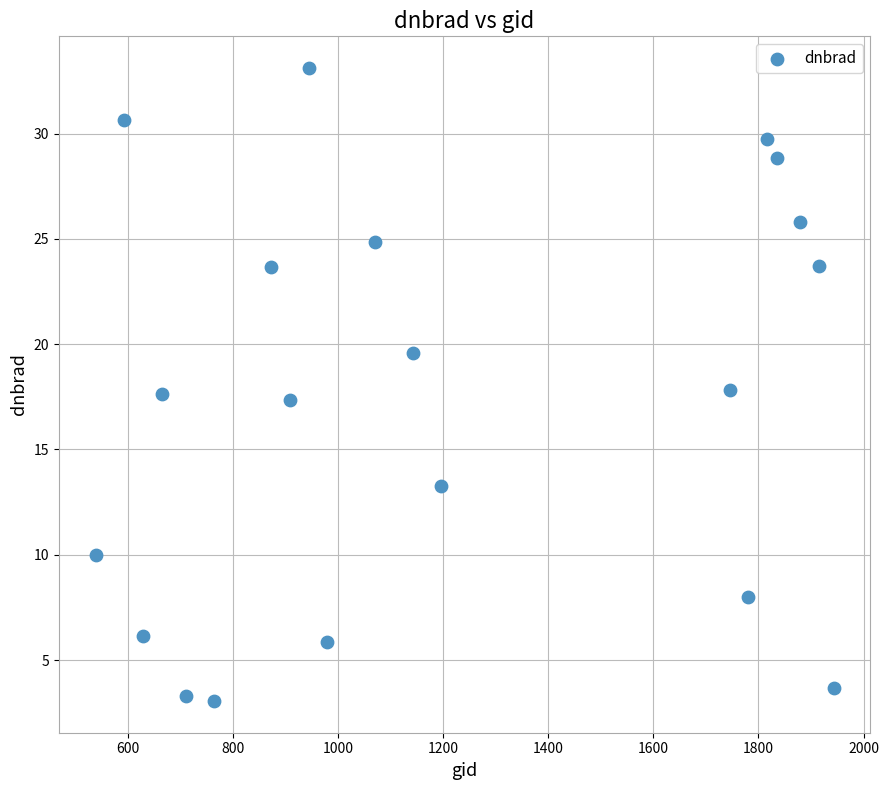

What is the range of Y values (max minus min)?

30.1